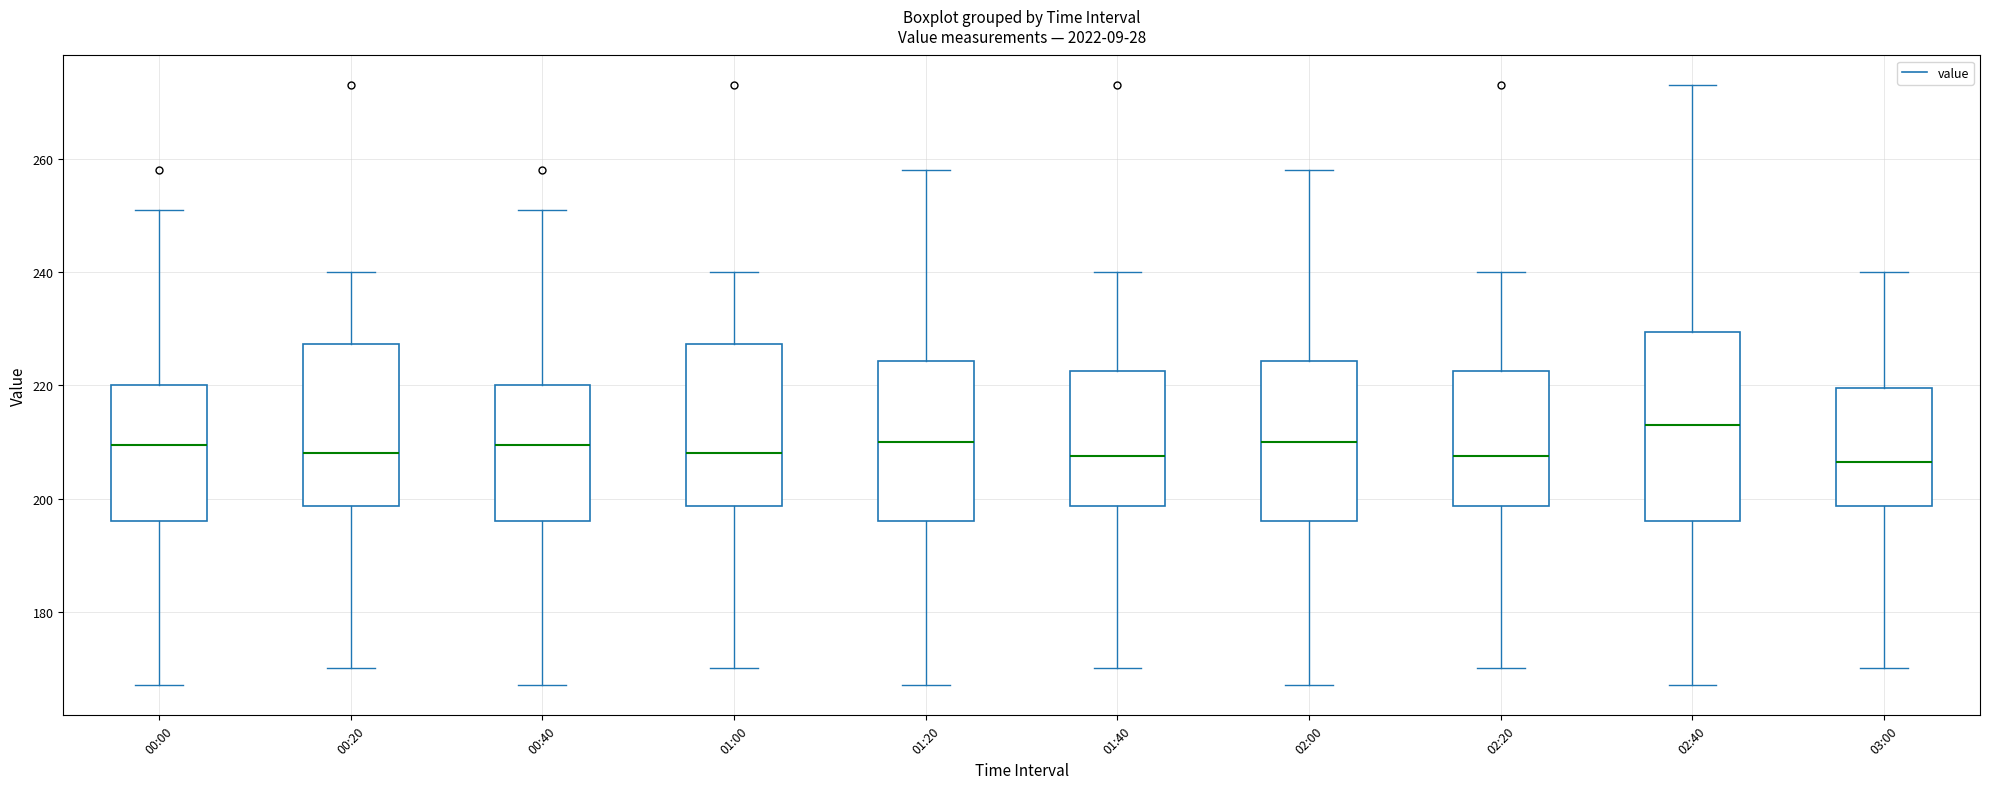

Which box has the highest median line?

02:40